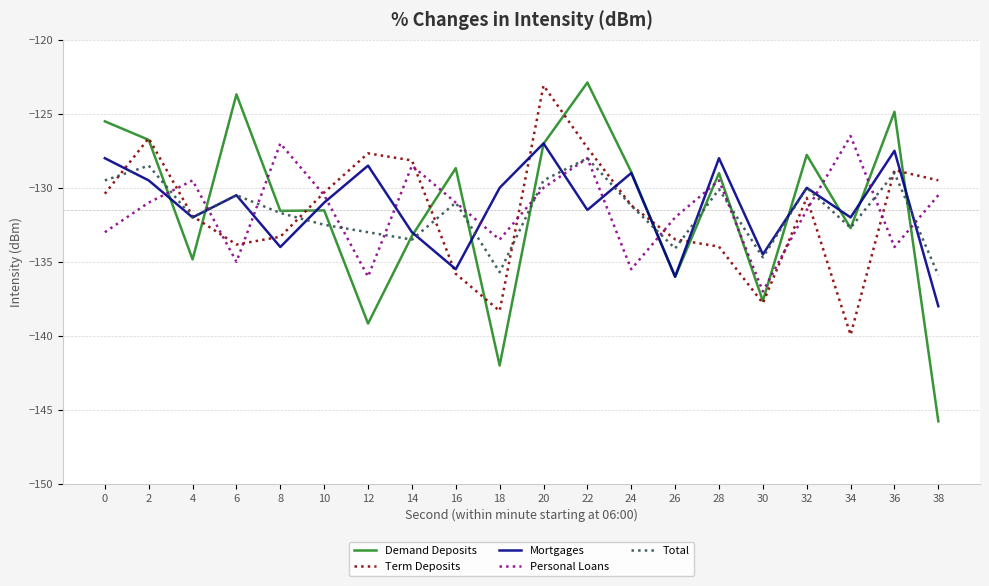

At which label does Demand Deposits reach its minimum?

38